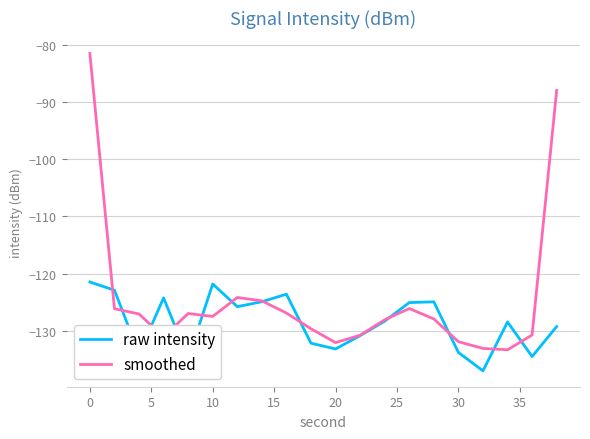

What are all the series names shown in the legend?

raw intensity, smoothed